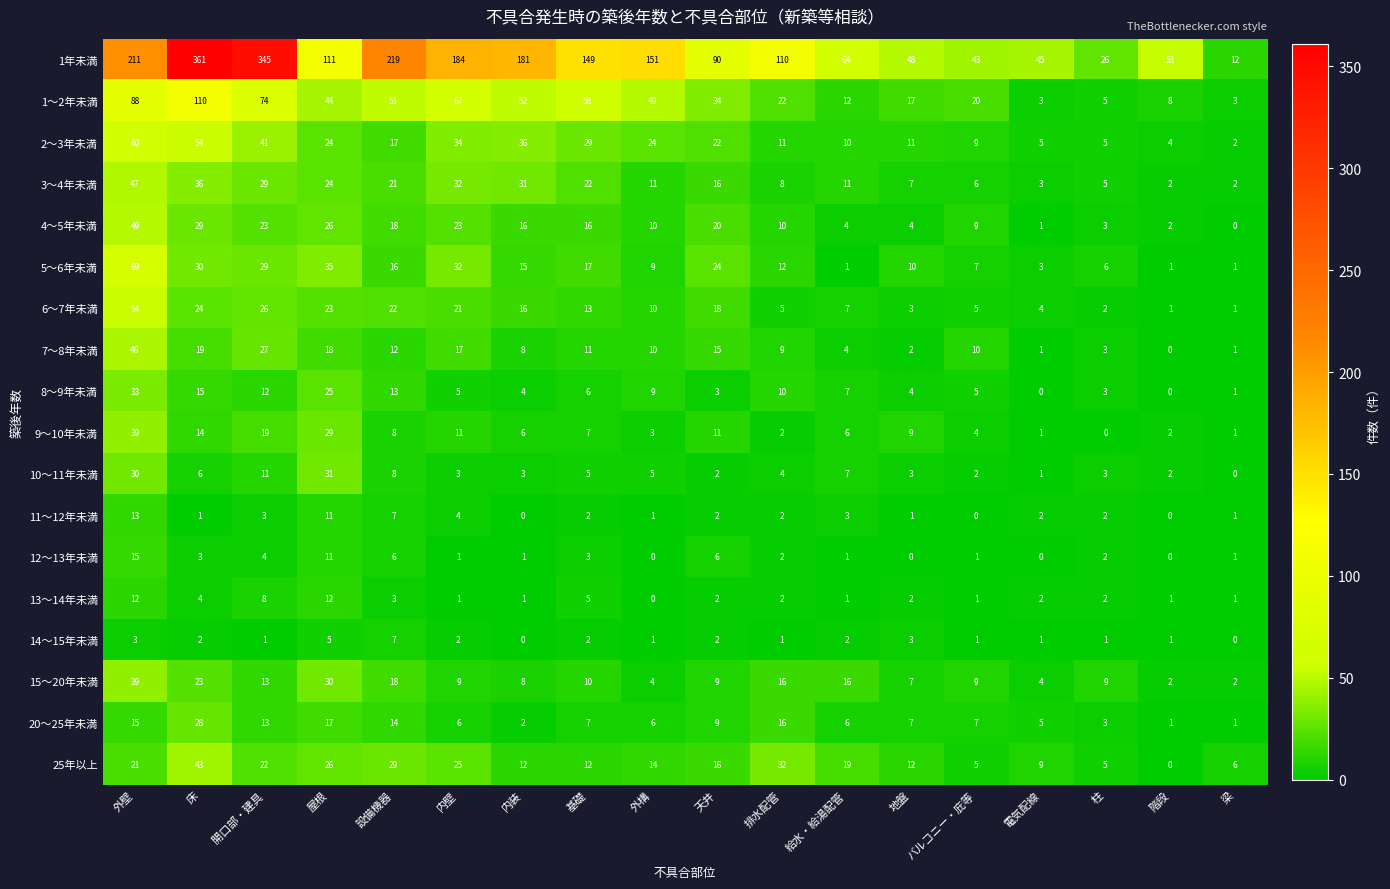

What is the difference between the highest and lowest values at 外壁?

208